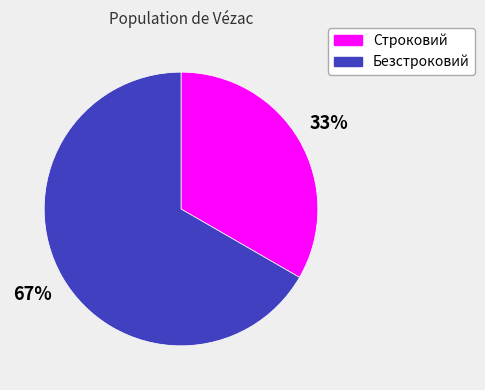

How many segments does this pie chart have?

2